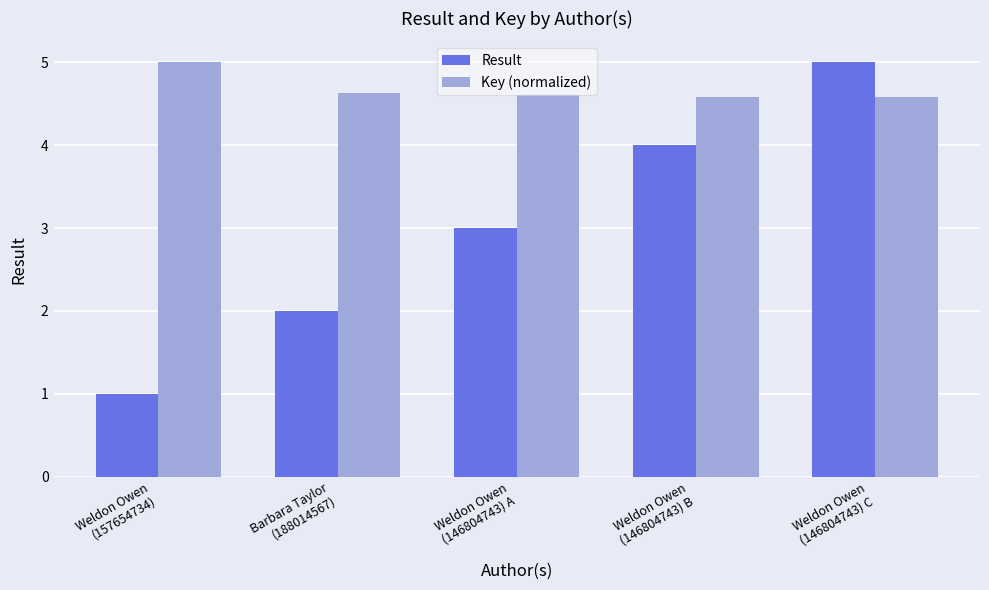

Reading left to right, extract all data points from this chart.

Result: 1.0	2.0	3.0	4.0	5.0
Key (normalized): 5.0	4.6	4.6	4.6	4.6